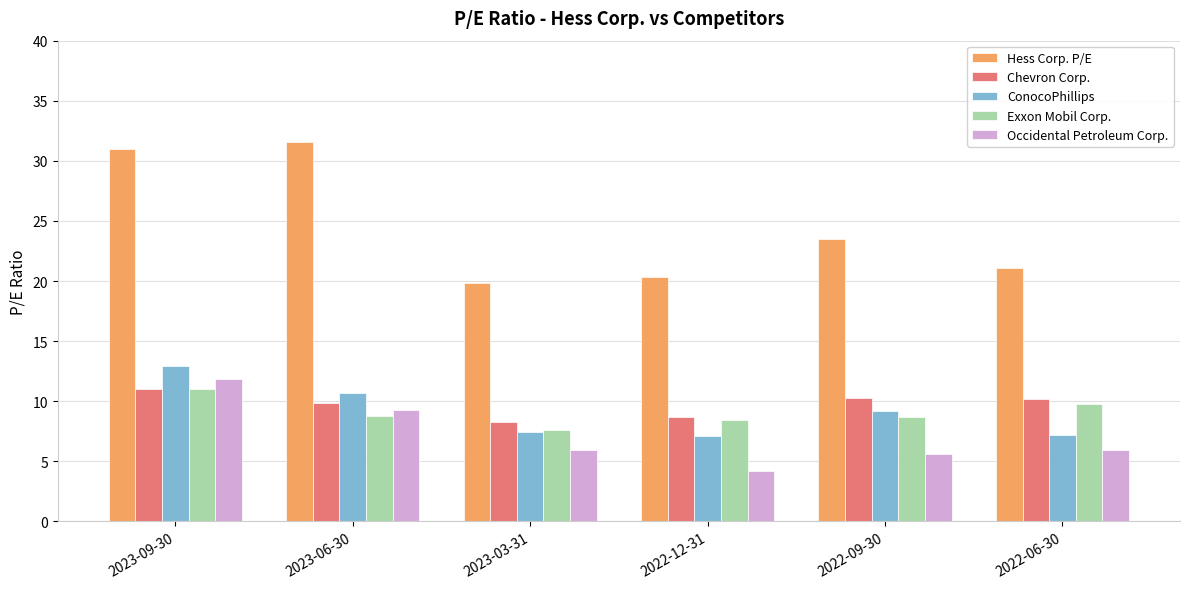

What is the difference between the highest and lowest values at 2023-03-31?

13.9